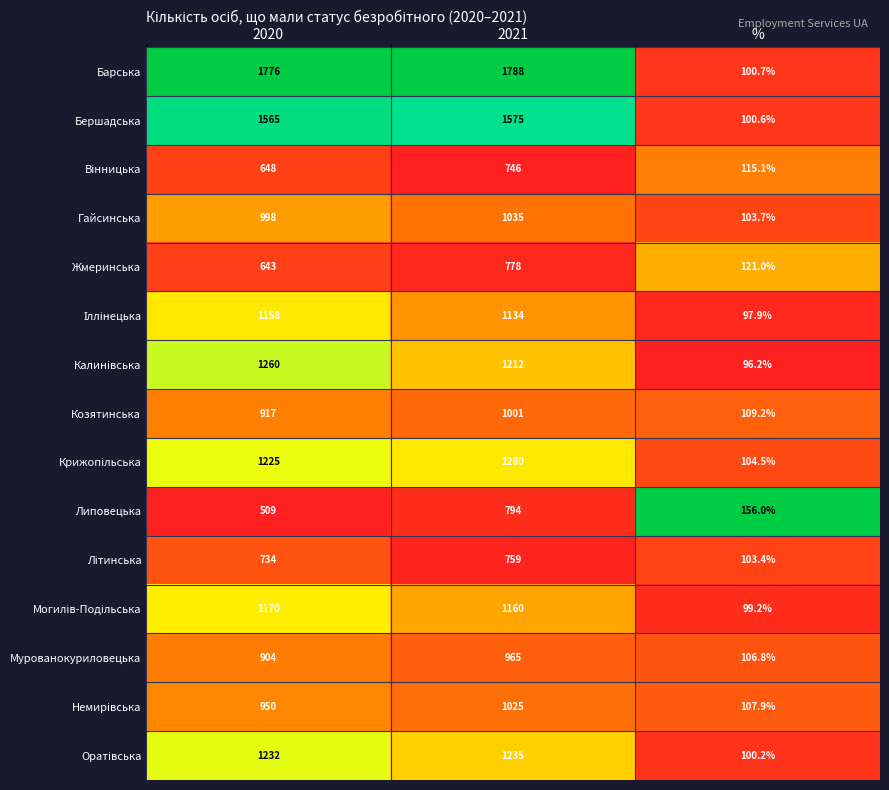

Which series has the largest range (max minus min)?

Барська